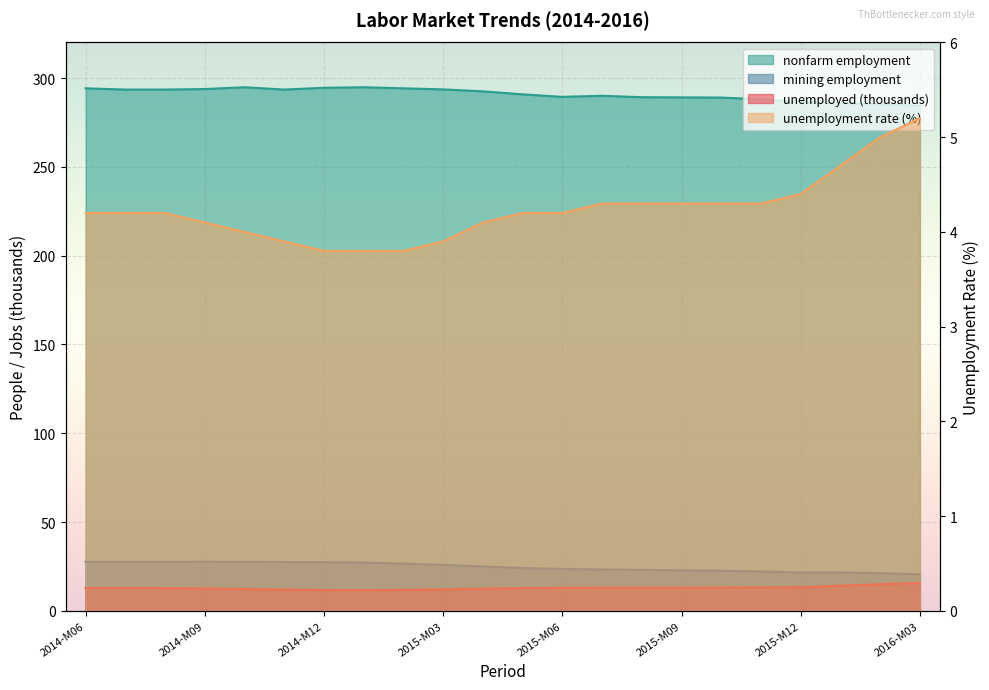

Between 2015-M04 and 2015-M05, which is larger?

2015-M05